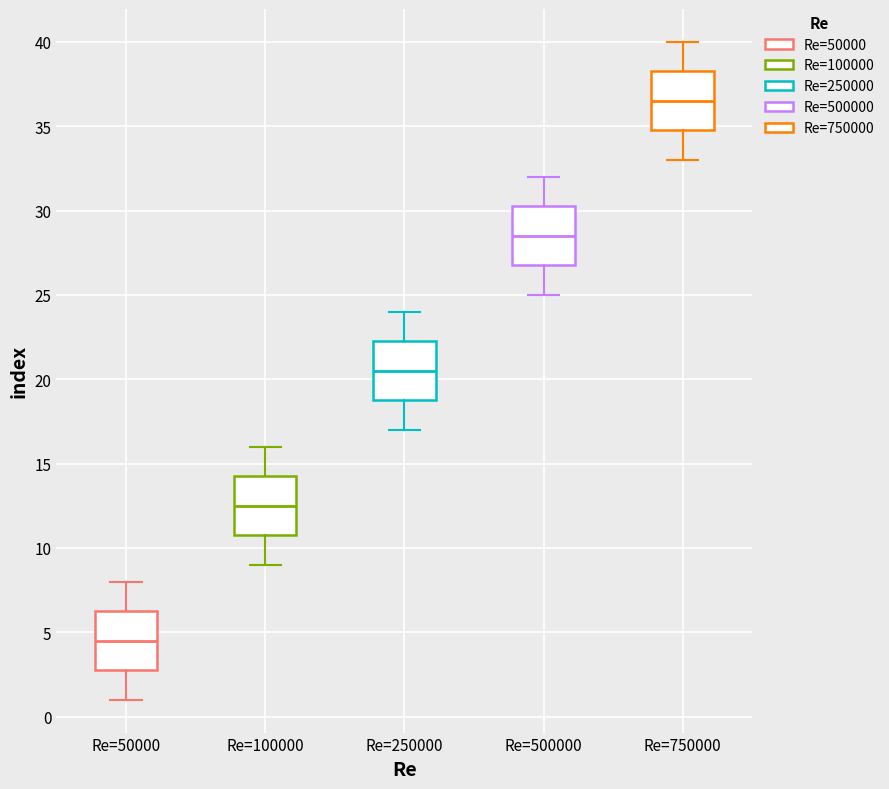

Which box's median line is the lowest?

Re=50000